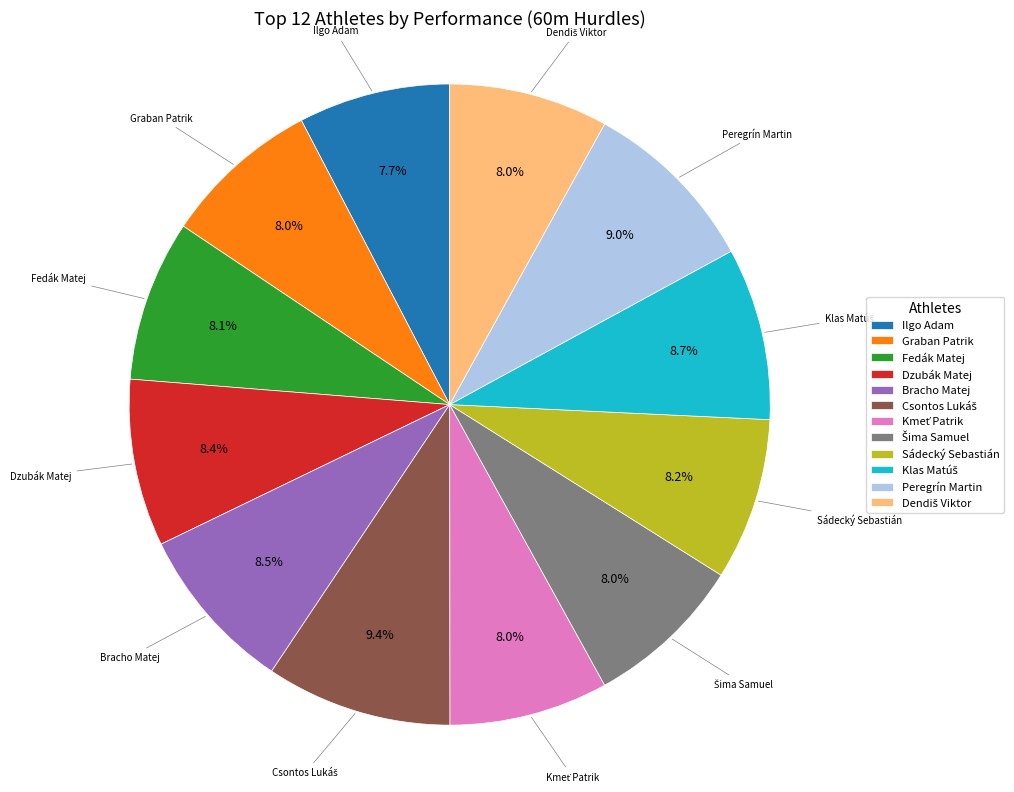

How many segments does this pie chart have?

12